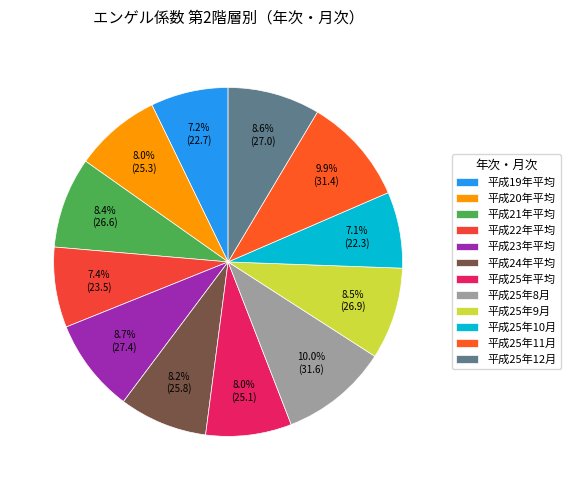

What is the largest slice in the pie chart?

平成25年8月